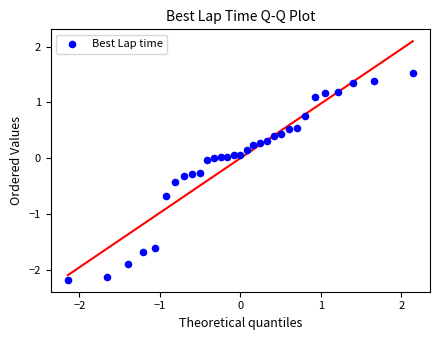

What is the range of X values (max minus min)?

4.3